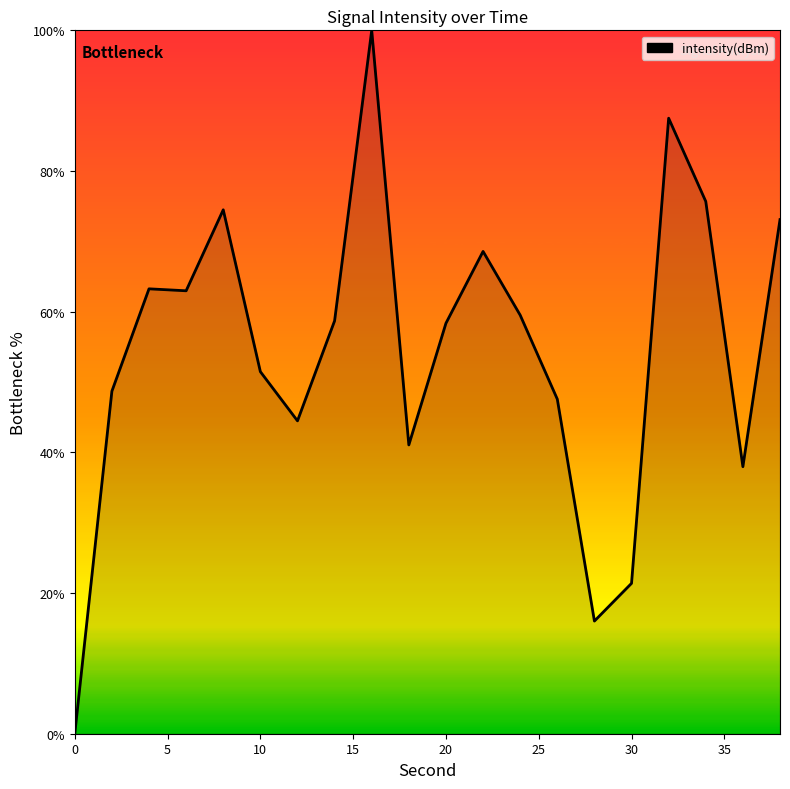

What is the maximum value shown in the chart?

100.0